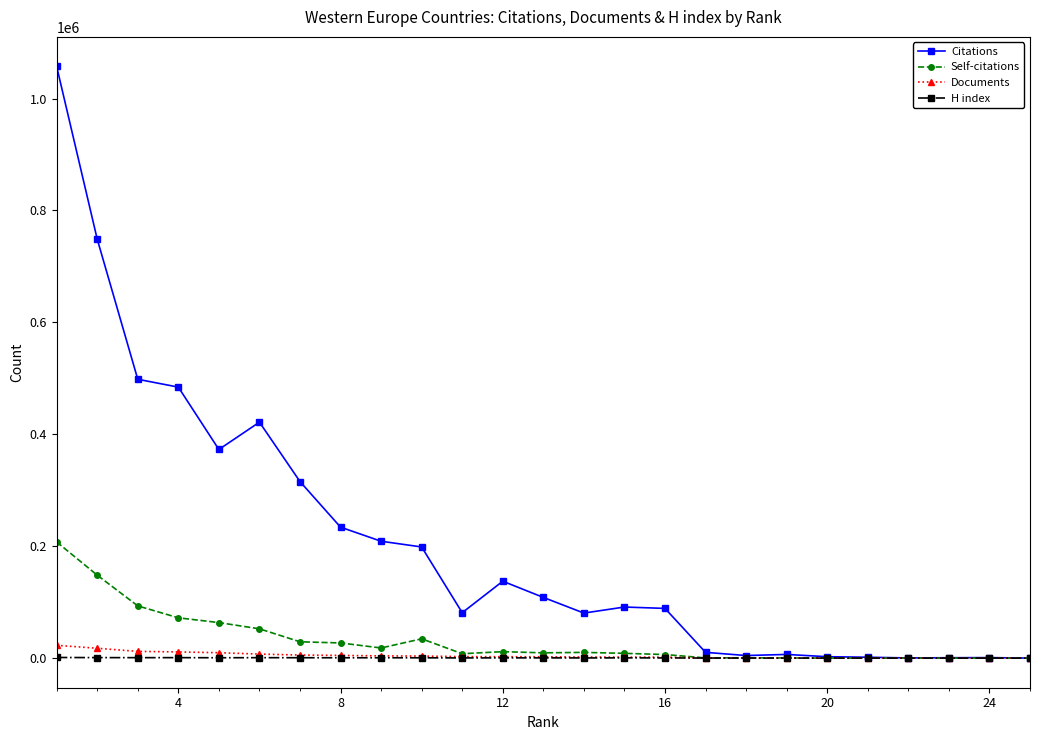

Which series has the widest spread of values?

Citations